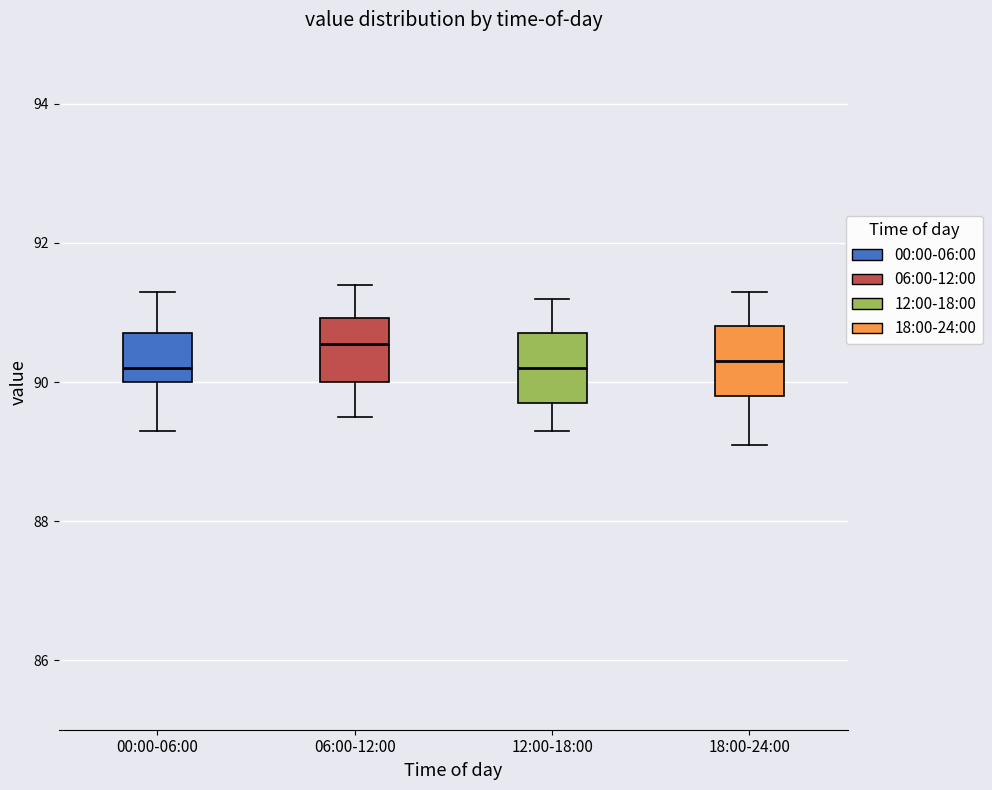

Reading left to right, read every box against the y-axis: the position of its median line, the range the box covers, and the ends of its whiskers. The values are not printed on the chart, so give them approximately, as read against the axis.

00:00-06:00: median 90.2, box 90.0 to 90.8, whiskers 89.4 to 91.4
06:00-12:00: median 90.6, box 90.0 to 91.0, whiskers 89.6 to 91.4
12:00-18:00: median 90.2, box 89.8 to 90.8, whiskers 89.4 to 91.2
18:00-24:00: median 90.4, box 89.8 to 90.8, whiskers 89.2 to 91.4